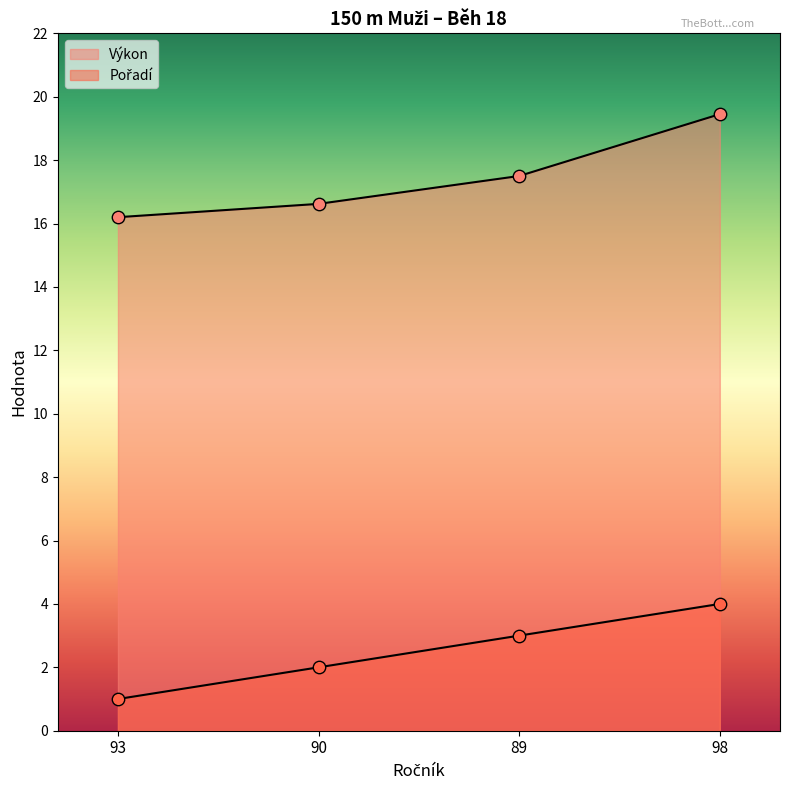

At which category is the sum across all series the highest?

98